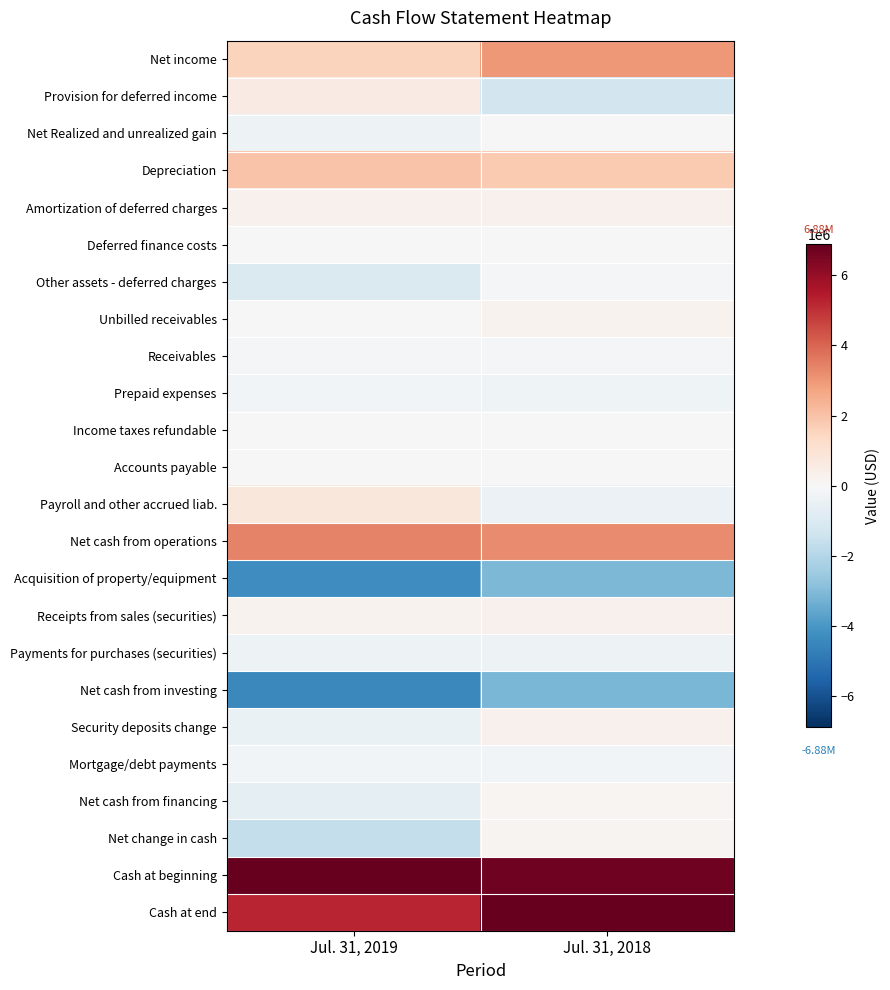

What is the difference between the highest and lowest values at Jul. 31, 2018?

10048454